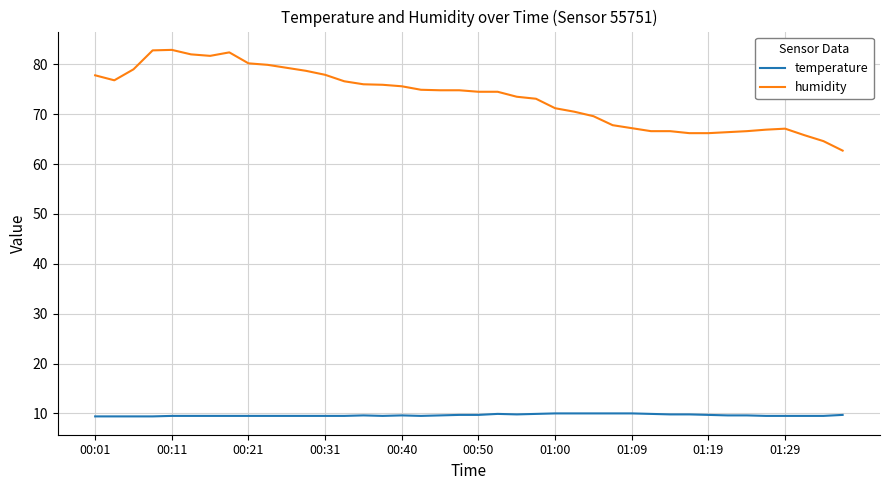

Which series has the largest total across all categories?

humidity